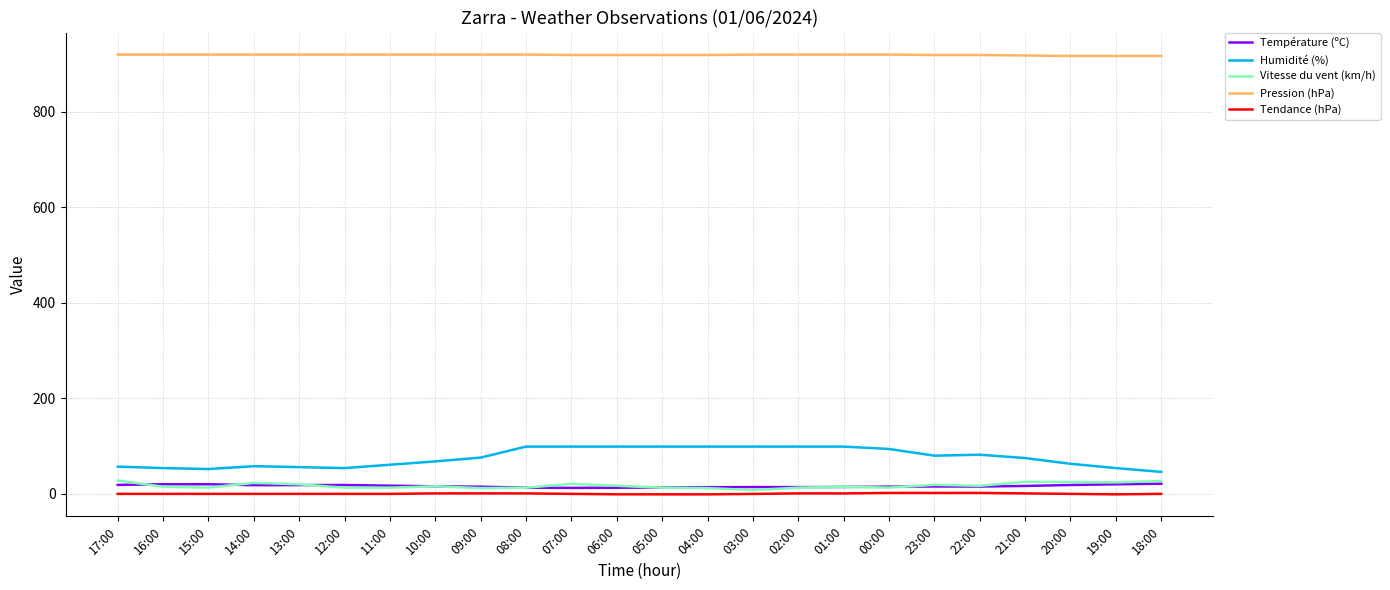

Which series has the largest total across all categories?

Pression (hPa)